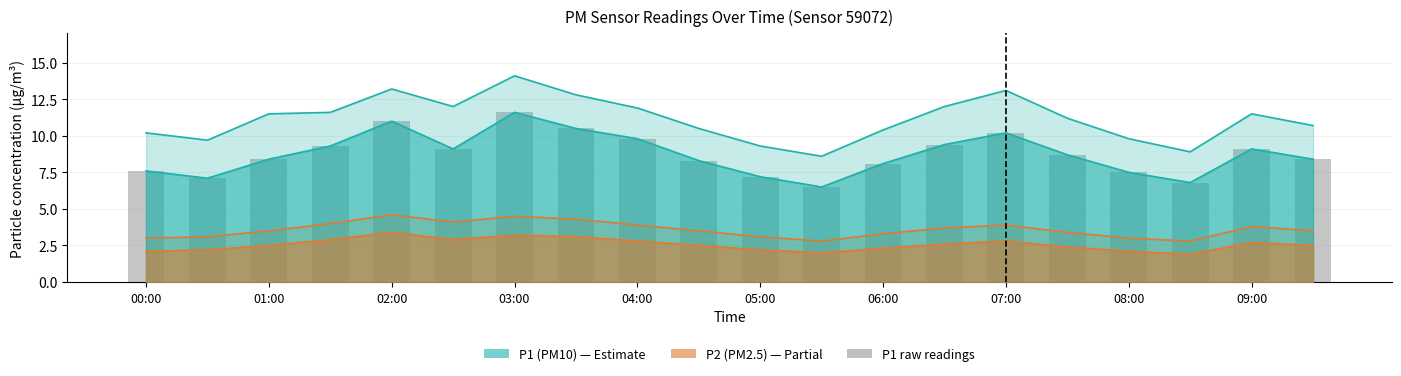

What is the total value across all series at 19?

22.6